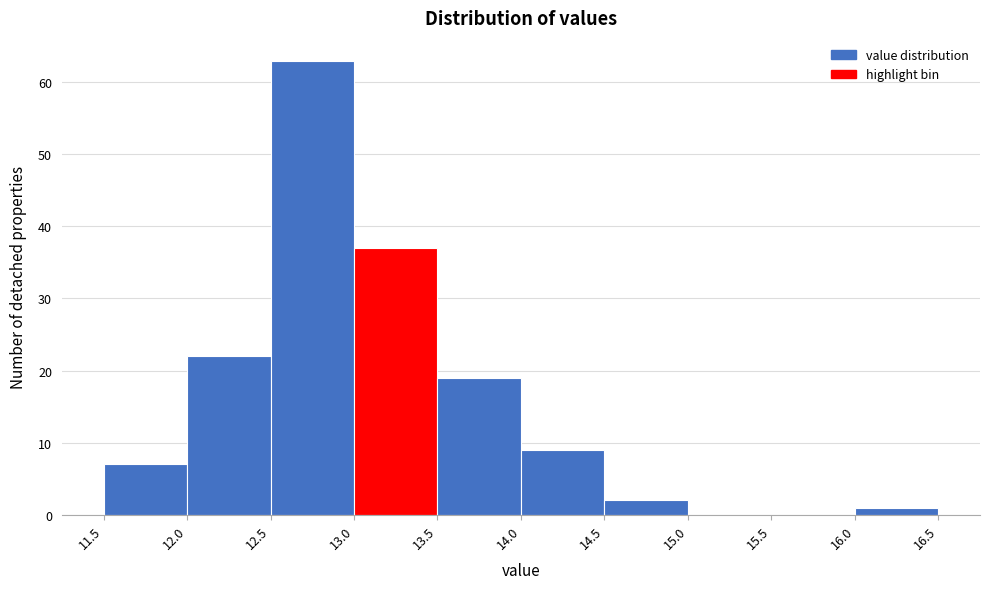

How tall is the bar that spans 16.0 to 16.5 on the x-axis? The values are not printed on the chart, so give them approximately, as read against the axis.

1